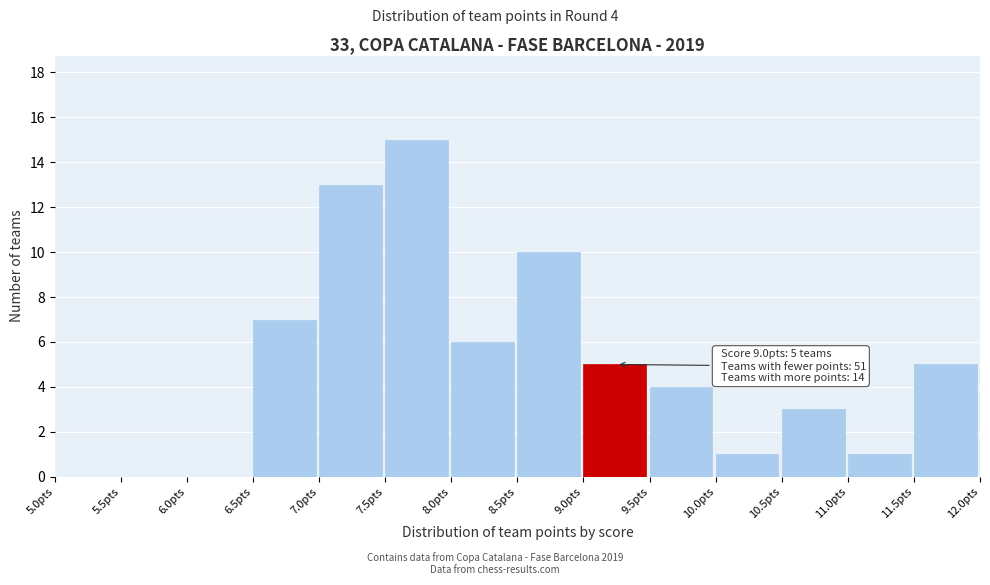

Over which range of the x-axis is the bar tallest?

7.5 to 8.0